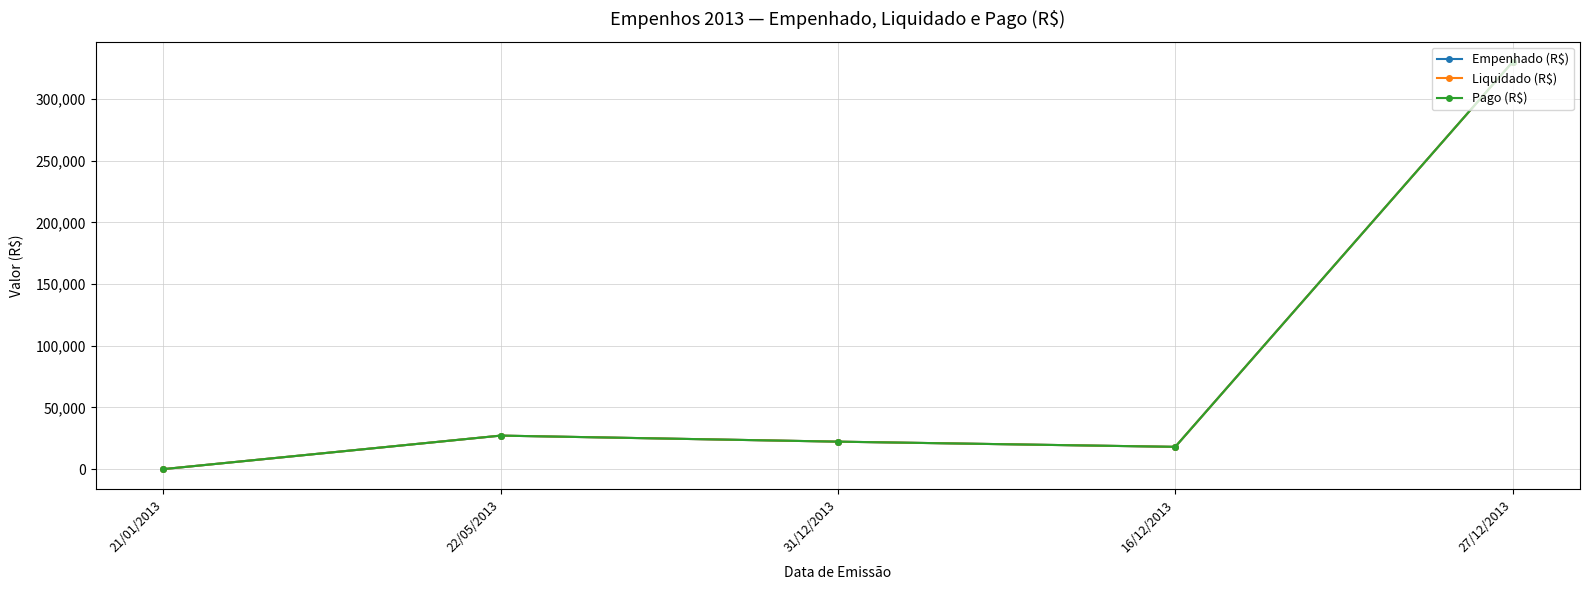

Does the chart have visible grid lines?

Yes